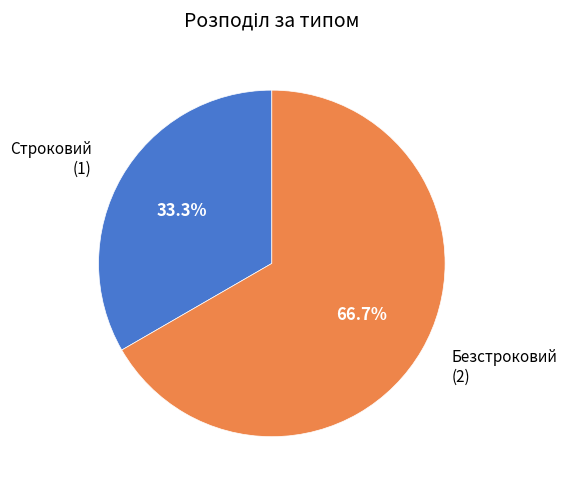

Is there a majority slice in this chart?

Yes